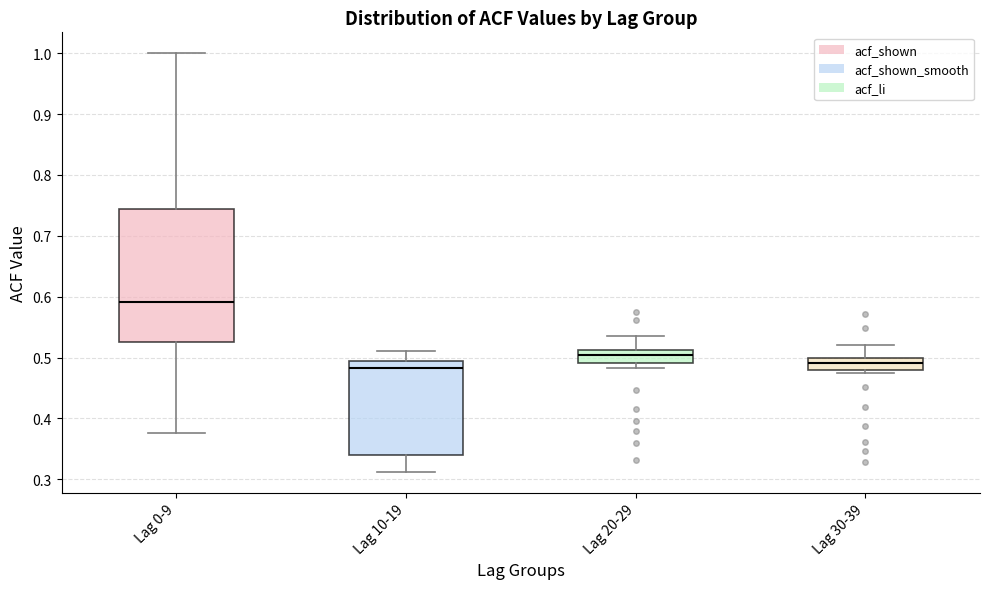

Reading left to right, read every box against the y-axis: the position of its median line, the range the box covers, and the ends of its whiskers. The values are not printed on the chart, so give them approximately, as read against the axis.

Lag 0-9: median 0.59, box 0.53 to 0.74, whiskers 0.38 to 1.00
Lag 10-19: median 0.48, box 0.34 to 0.49, whiskers 0.31 to 0.51
Lag 20-29: median 0.51 (just below the box's upper edge), box 0.49 to 0.51, whiskers 0.48 to 0.54
Lag 30-39: median 0.49, box 0.48 to 0.50, whiskers 0.47 to 0.52